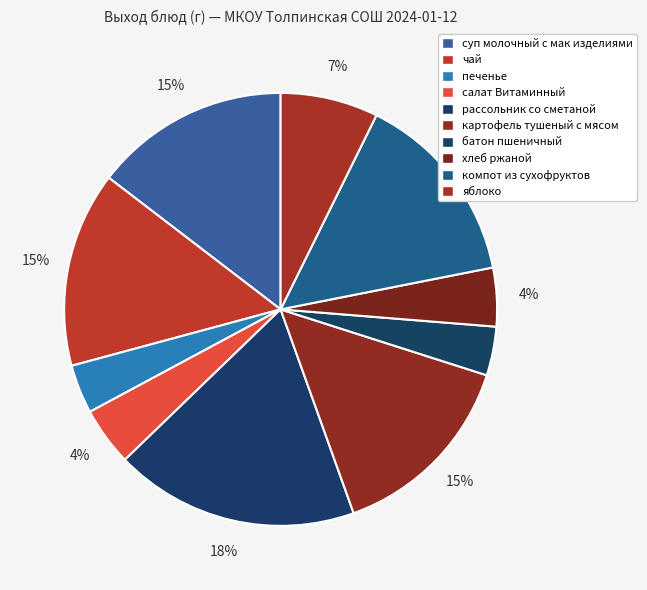

How many segments does this pie chart have?

10